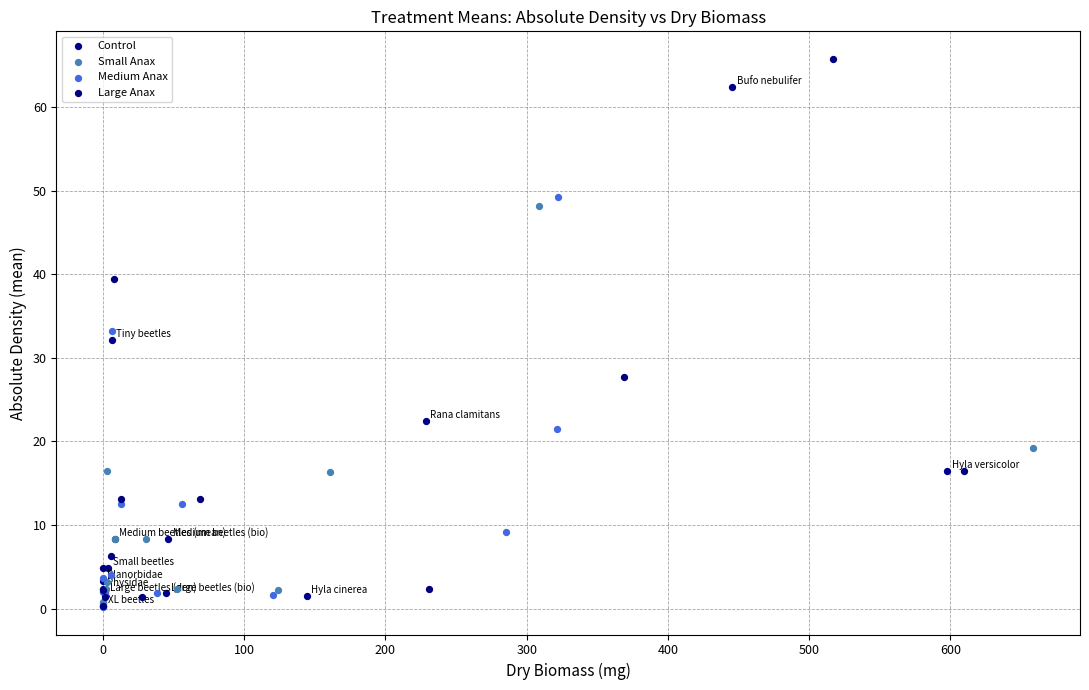

Which series contains the highest Y value?

Large Anax